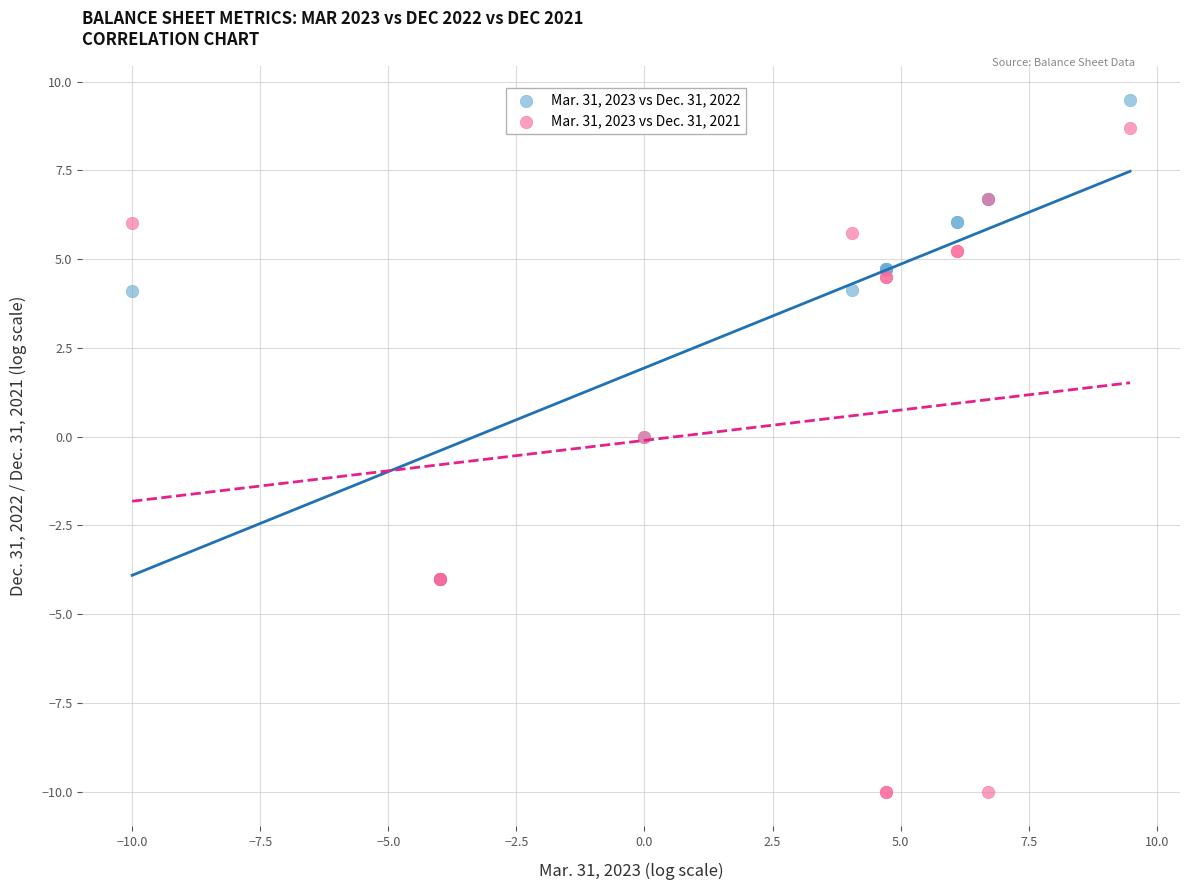

Which series reaches the maximum Y coordinate?

Mar. 31, 2023 vs Dec. 31, 2022